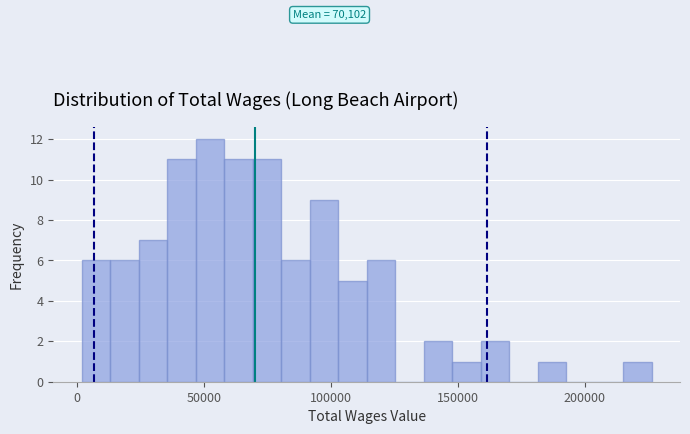

Read against the x-axis, roughly where is the centre of the tallest bar?

50000